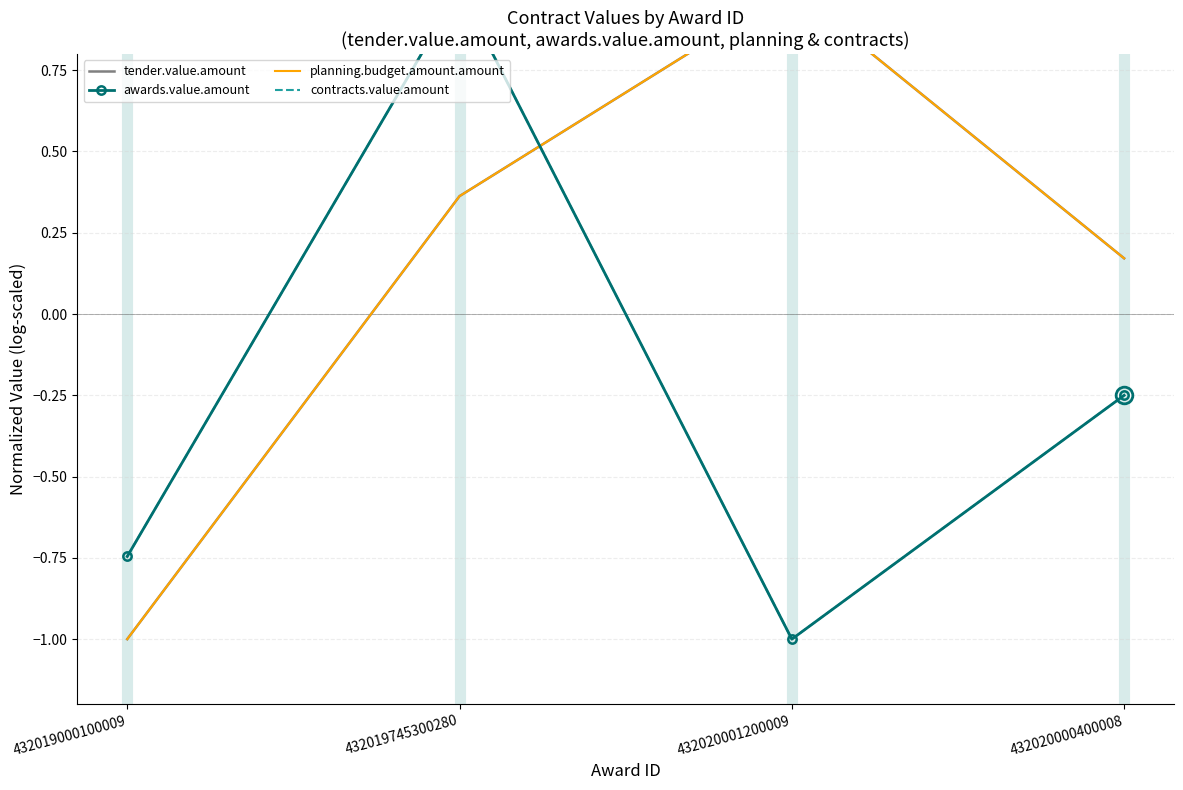

What is the sum of all awards.value.amount values?

-1.0